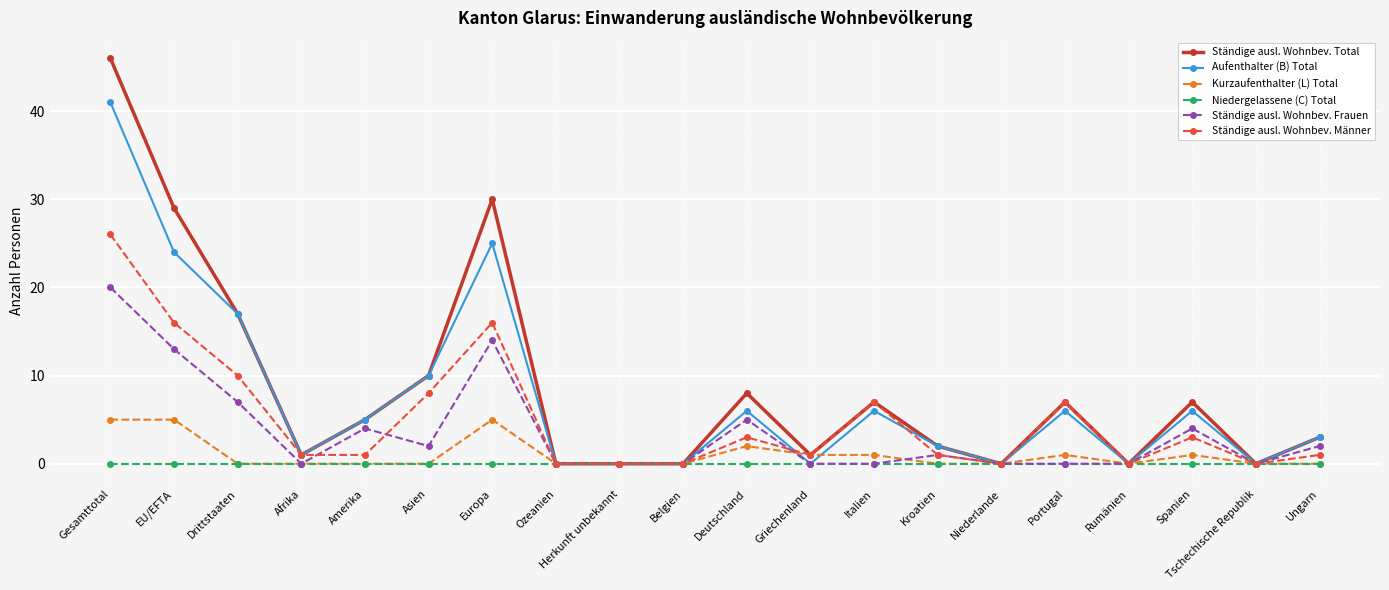

Rank the series by their maximum value, from lowest to highest.

Niedergelassene (C) Total, Kurzaufenthalter (L) Total, Ständige ausl. Wohnbev. Frauen, Ständige ausl. Wohnbev. Männer, Aufenthalter (B) Total, Ständige ausl. Wohnbev. Total